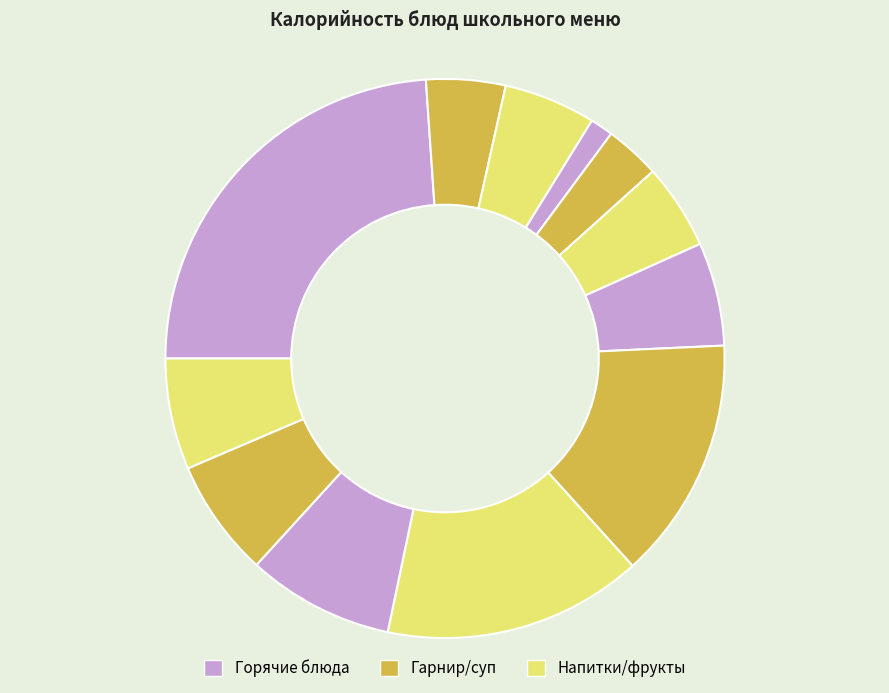

How many segments does this pie chart have?

12